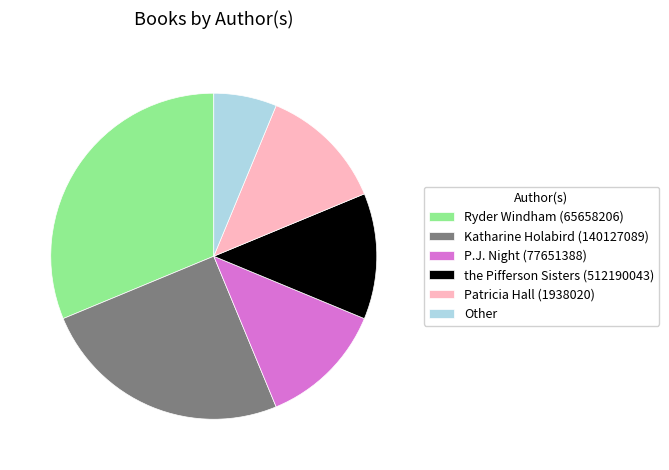

Is it true that Ryder Windham (65658206) is 16% of the pie?

False